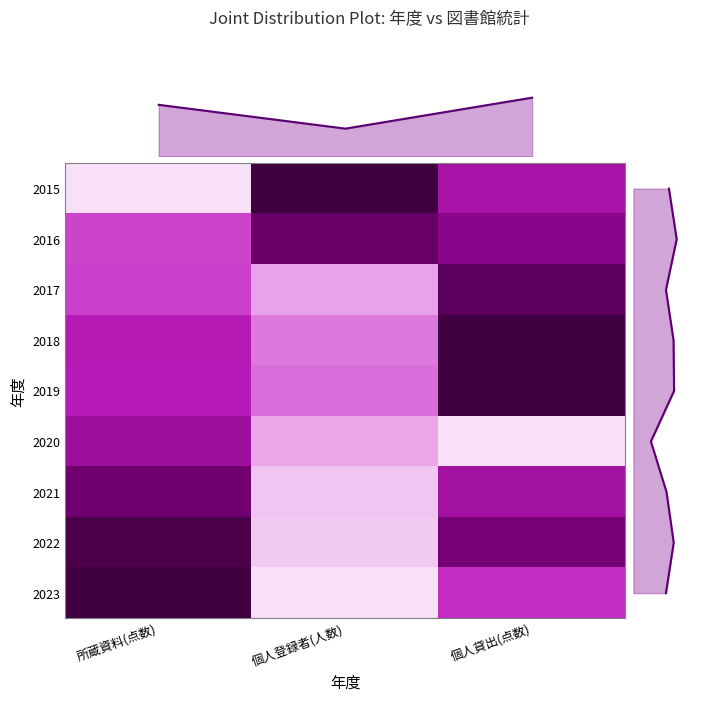

Which category has the lowest value across all series?

所蔵資料(点数)